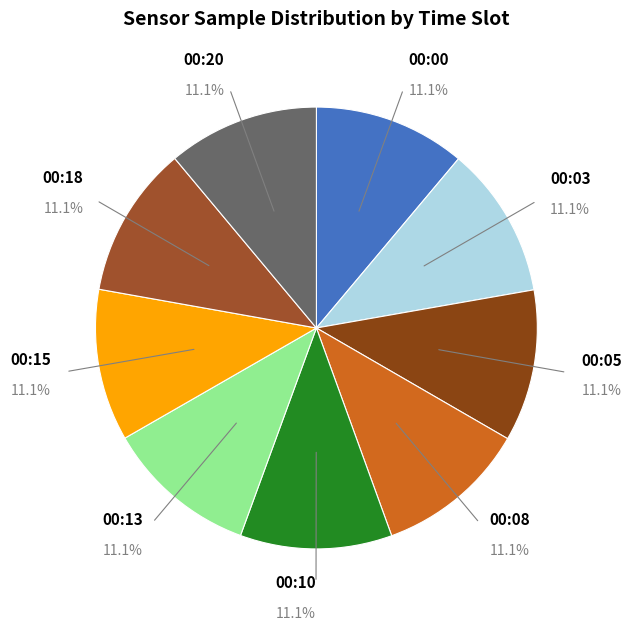

Does 00:20 account for over 50% of the chart?

No